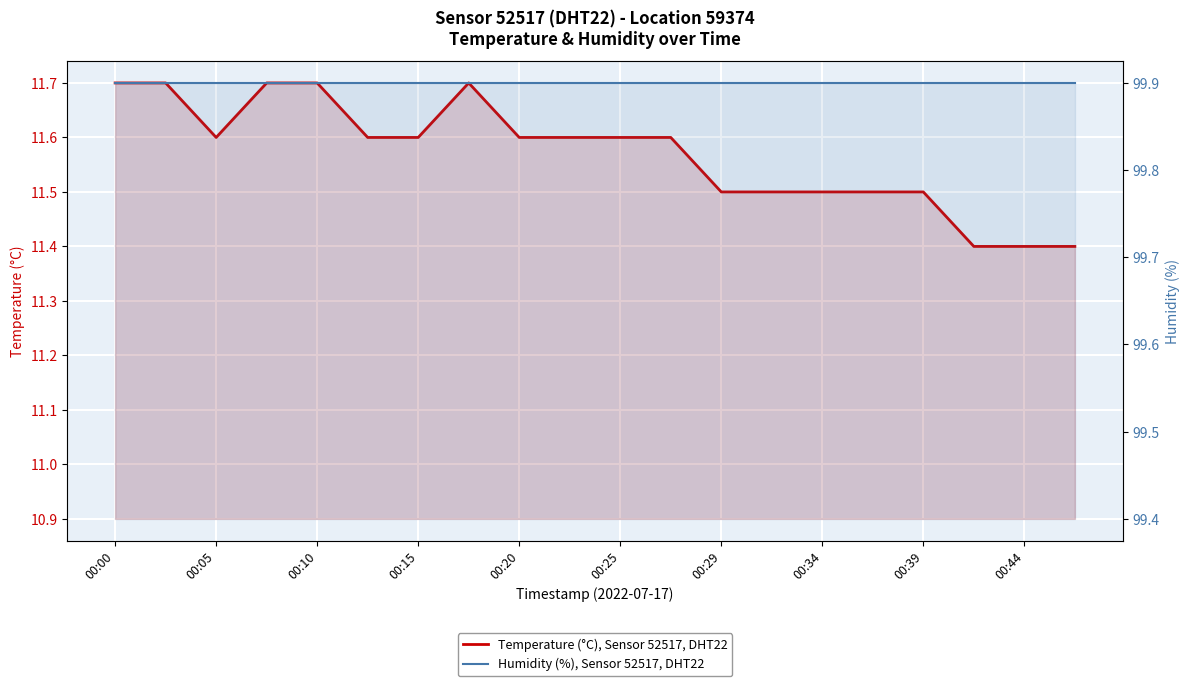

Does the chart display data point markers on the line(s)?

No